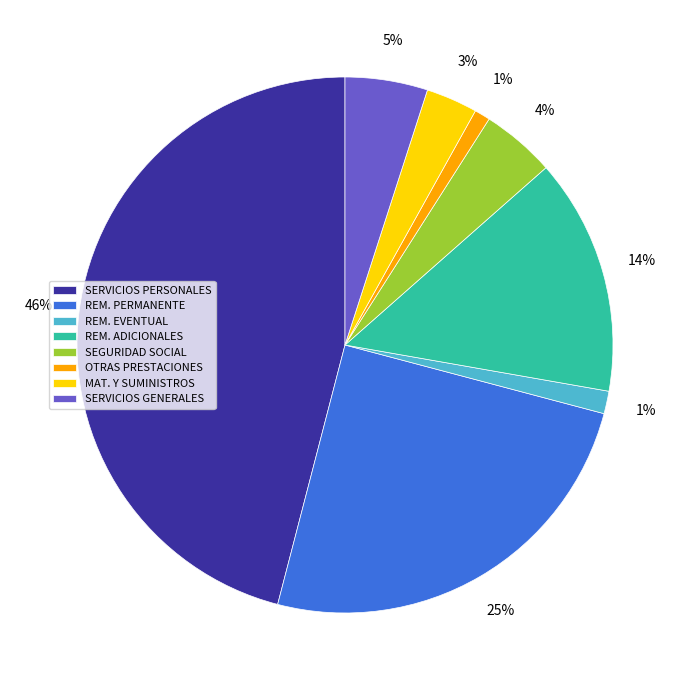

What is the largest slice in the pie chart?

SERVICIOS PERSONALES